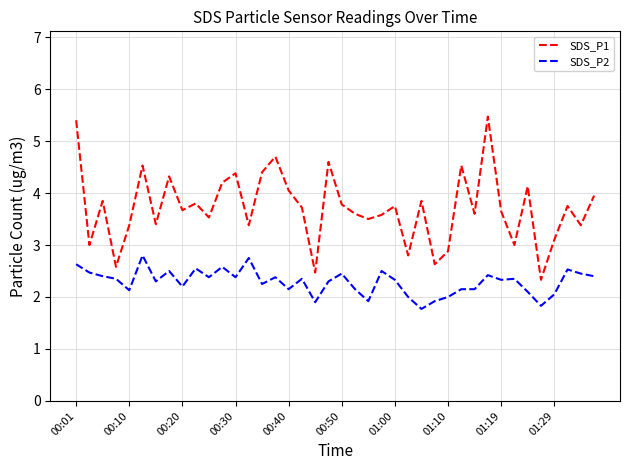

Which series has the largest total across all categories?

SDS_P1